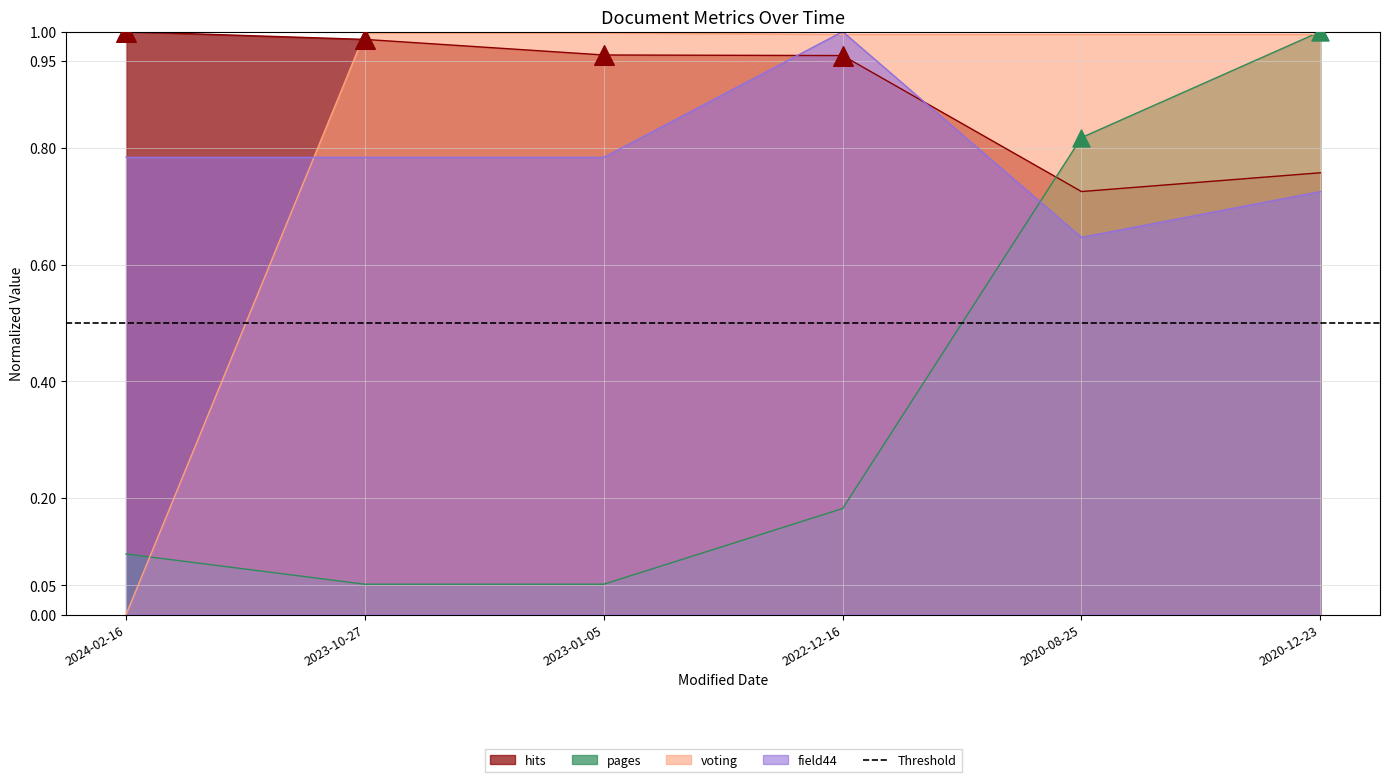

Is the value of voting at 2020-12-23 greater than the value of pages at 2020-08-25?

Yes